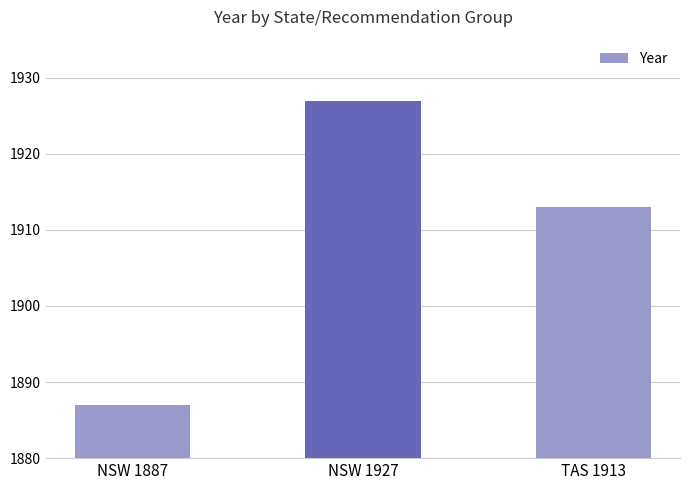

At which label does the data first exceed 1913?

NSW 1927